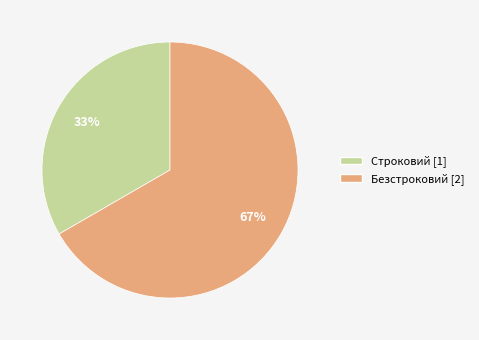

Which category has the biggest portion of the pie?

Безстроковий